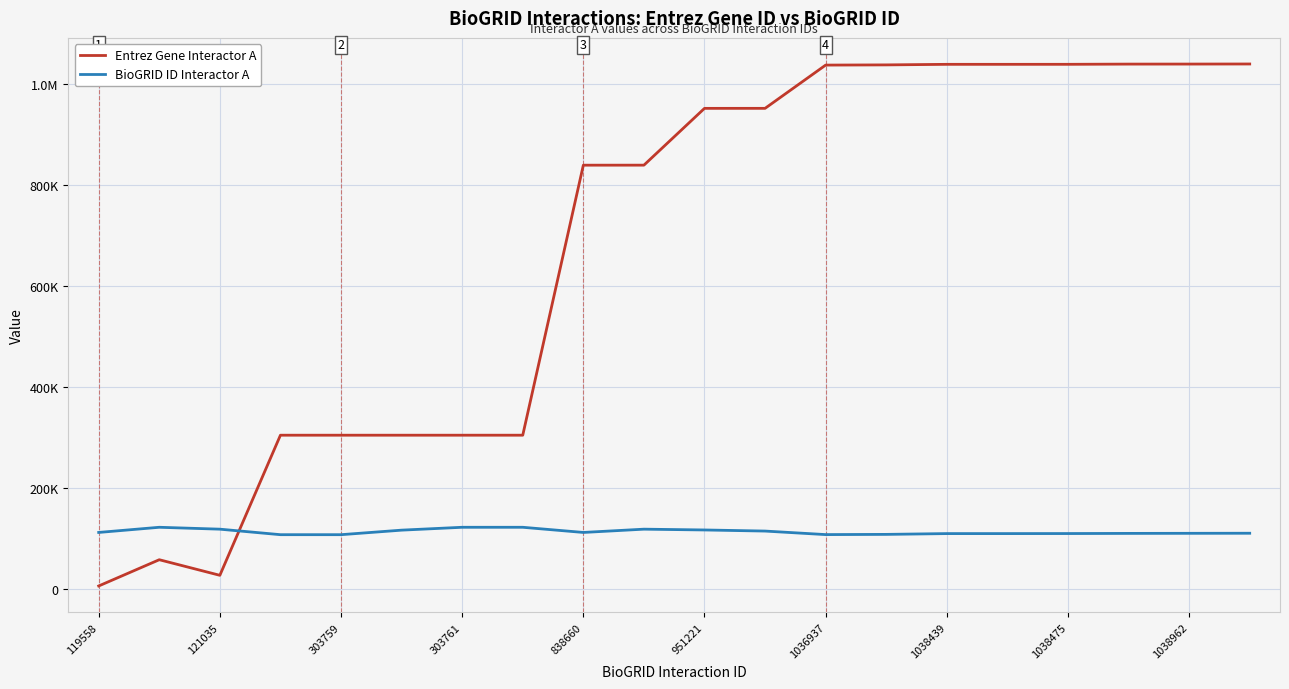

What are all the series names shown in the legend?

Entrez Gene Interactor A, BioGRID ID Interactor A